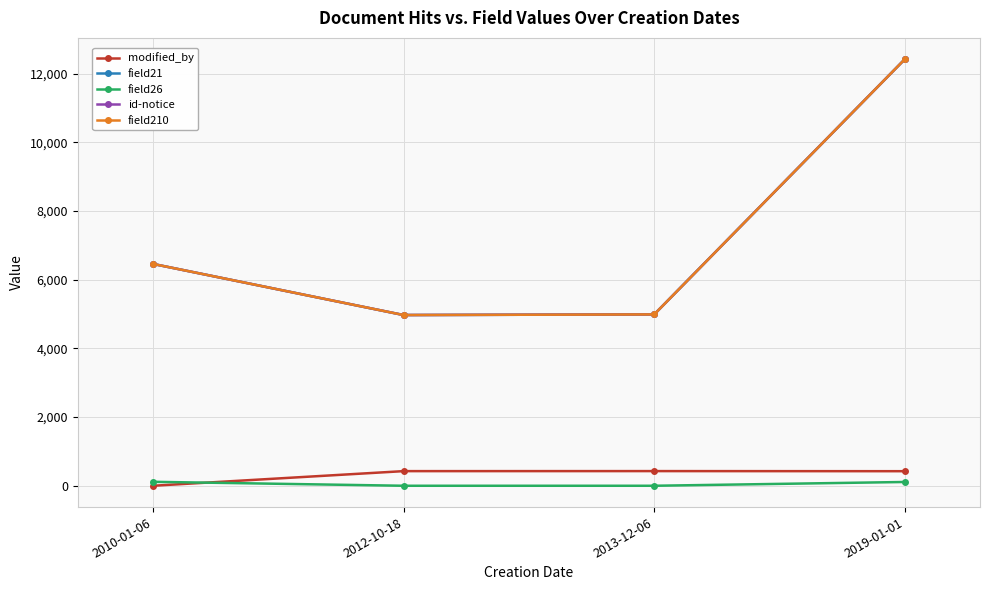

Which category has the highest value in the modified_by series?

2013-12-06